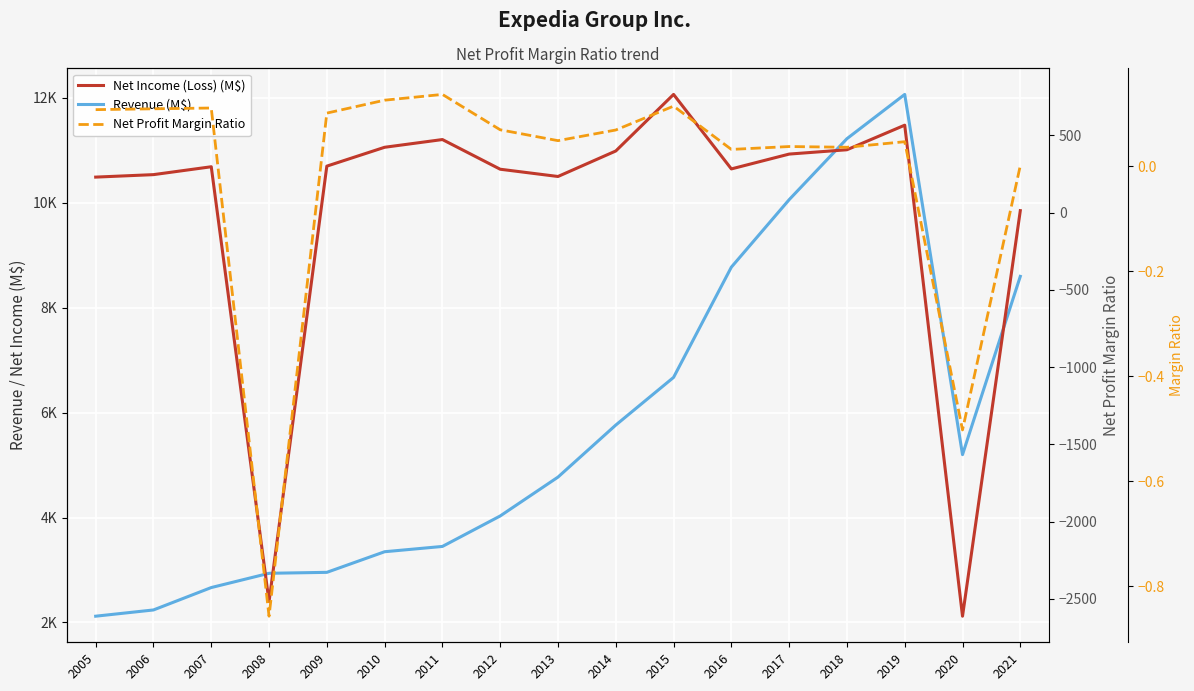

True or false: Net Profit Margin Ratio and Revenue (M$) intersect in this chart.

False